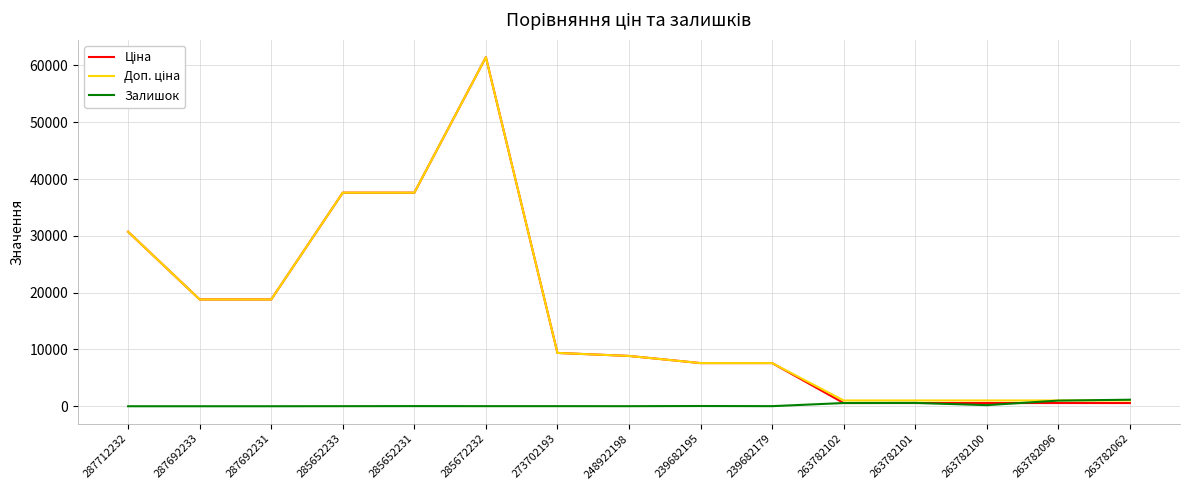

What is the difference between the maximum and minimum values in the Залишок series?

1150.0